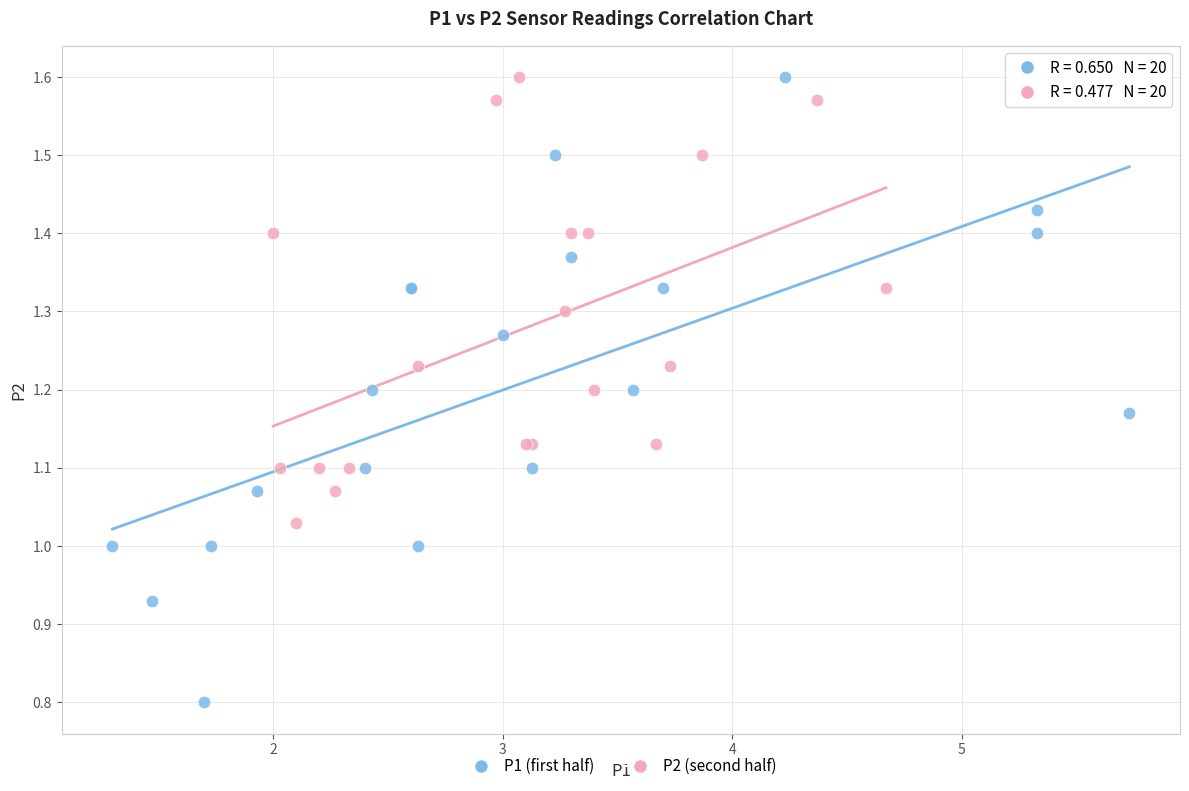

Which series reaches the minimum Y coordinate?

P1 (first half)